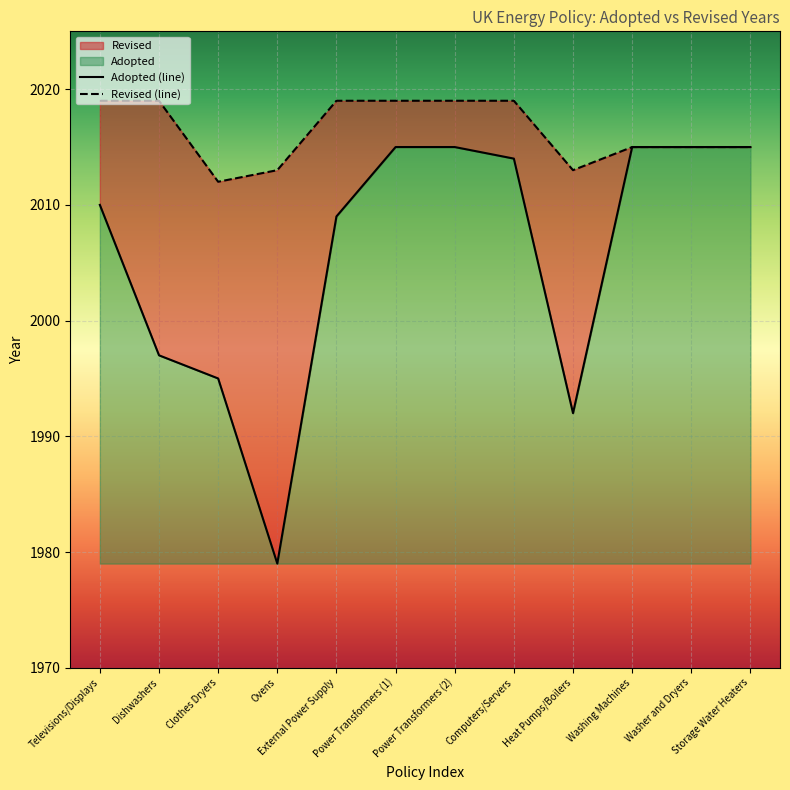

What is the spread (max minus min) of values at Ovens?

34